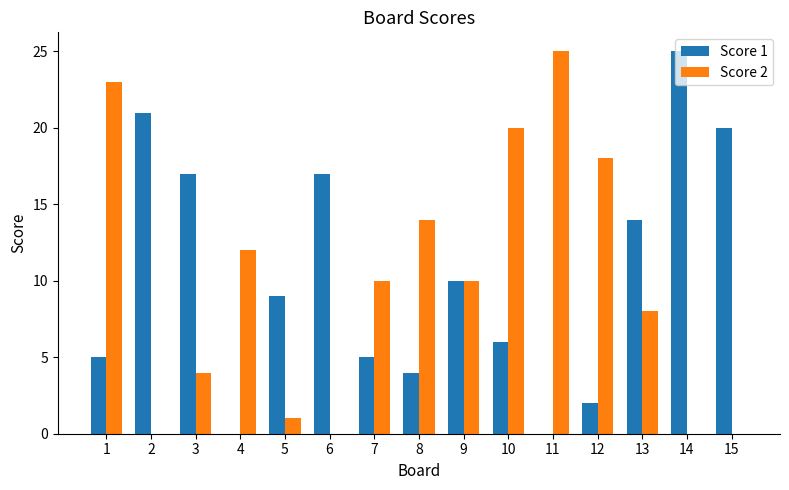

Between 6 and 10, which series saw the biggest shift?

Score 2